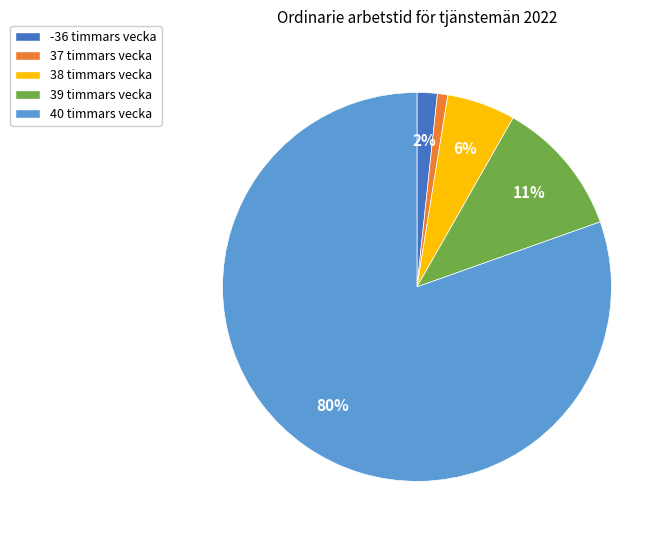

To the nearest percent, what is the average slice percentage?

20%